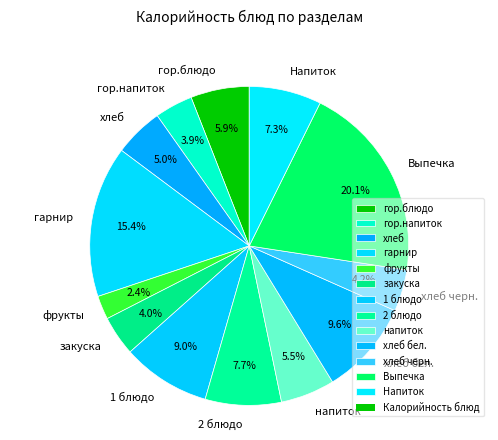

Is there any slice that represents more than half of the pie?

No